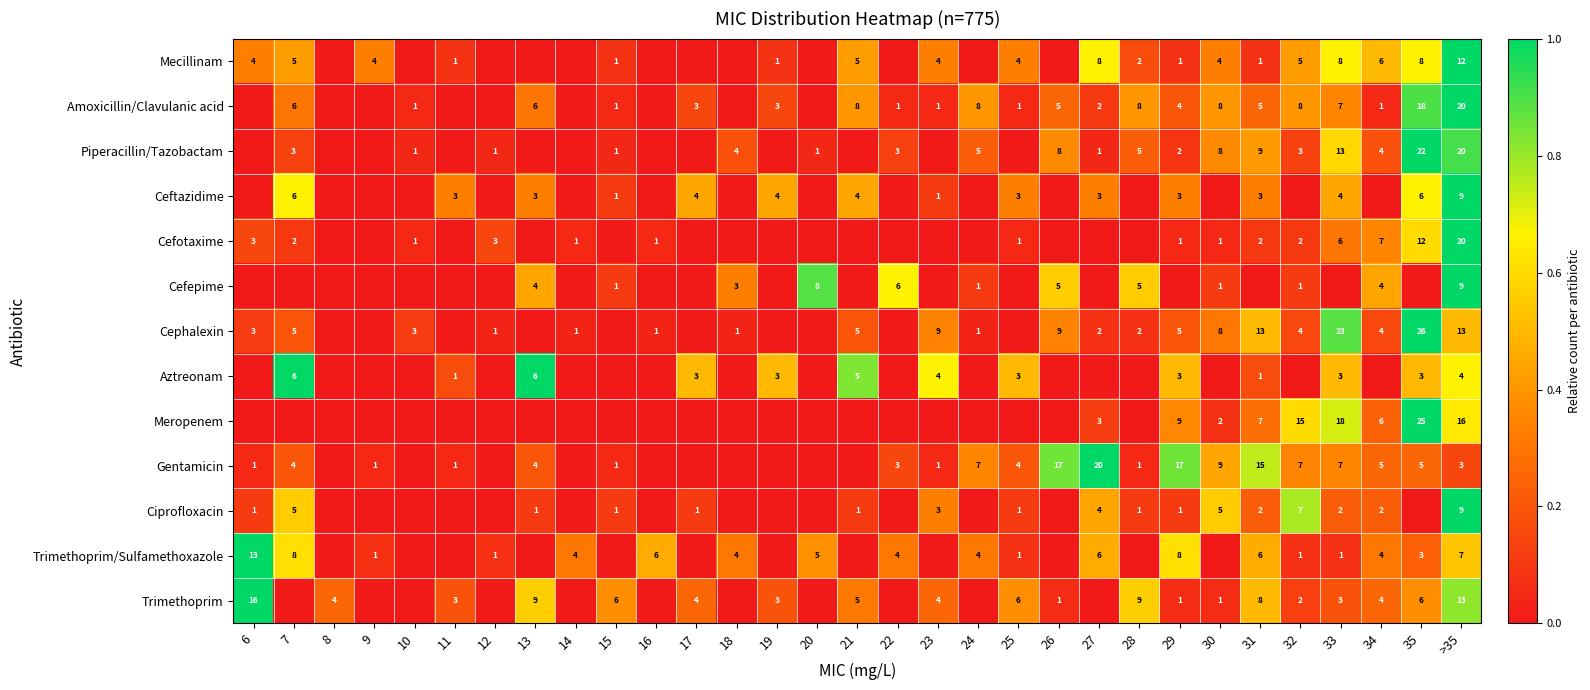

Is it true that Cefotaxime equals 7 at 34?

True